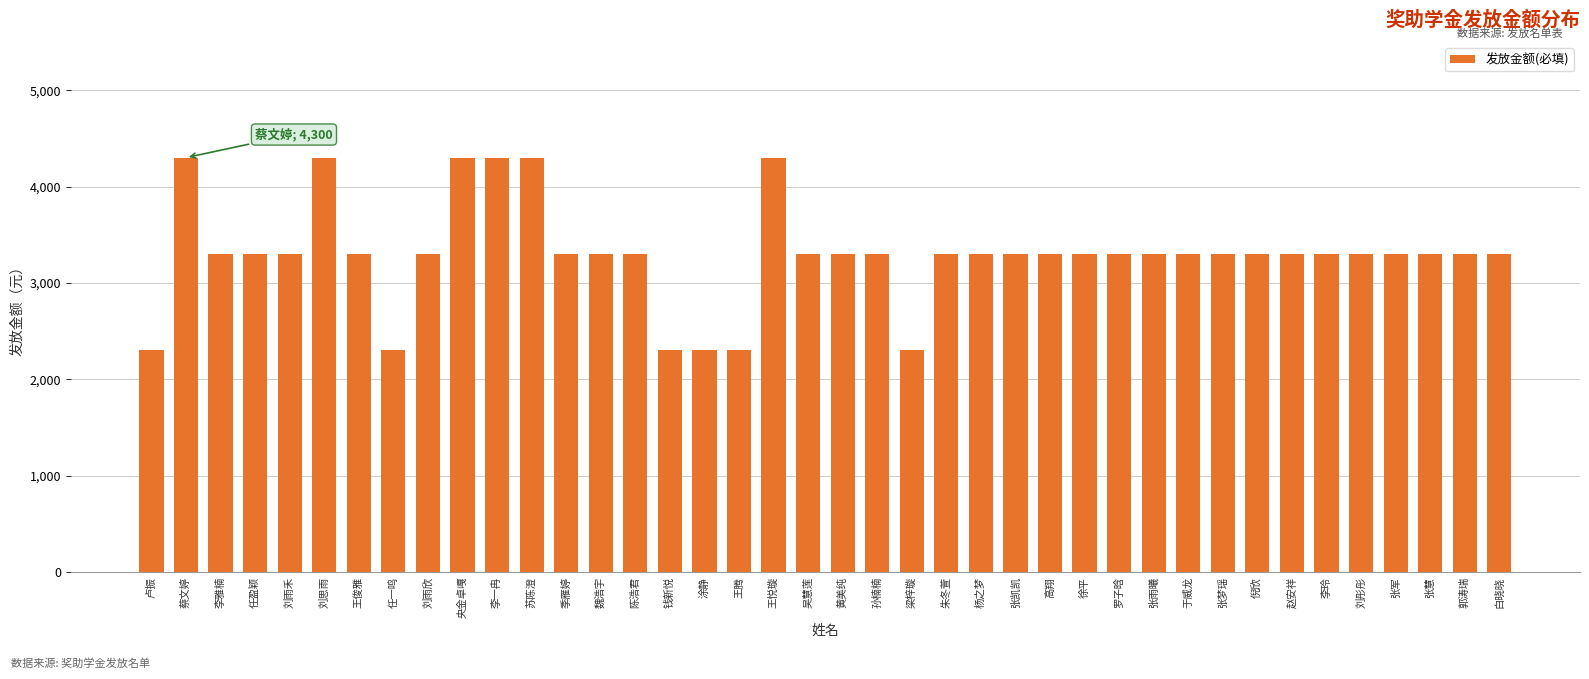

Read the value at 赵安祥, to the nearest 10.

3300